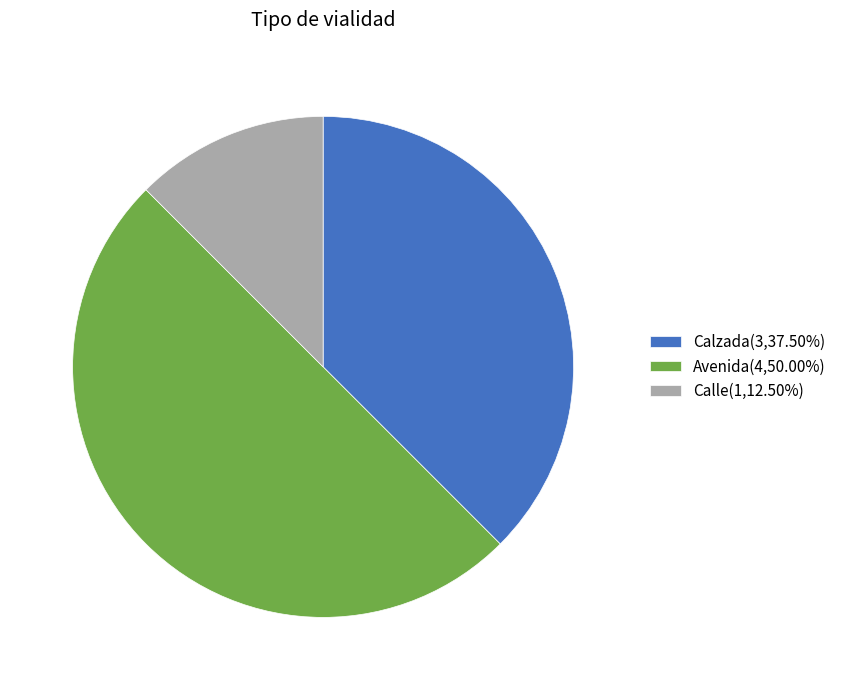

Which slice is the smallest?

Calle